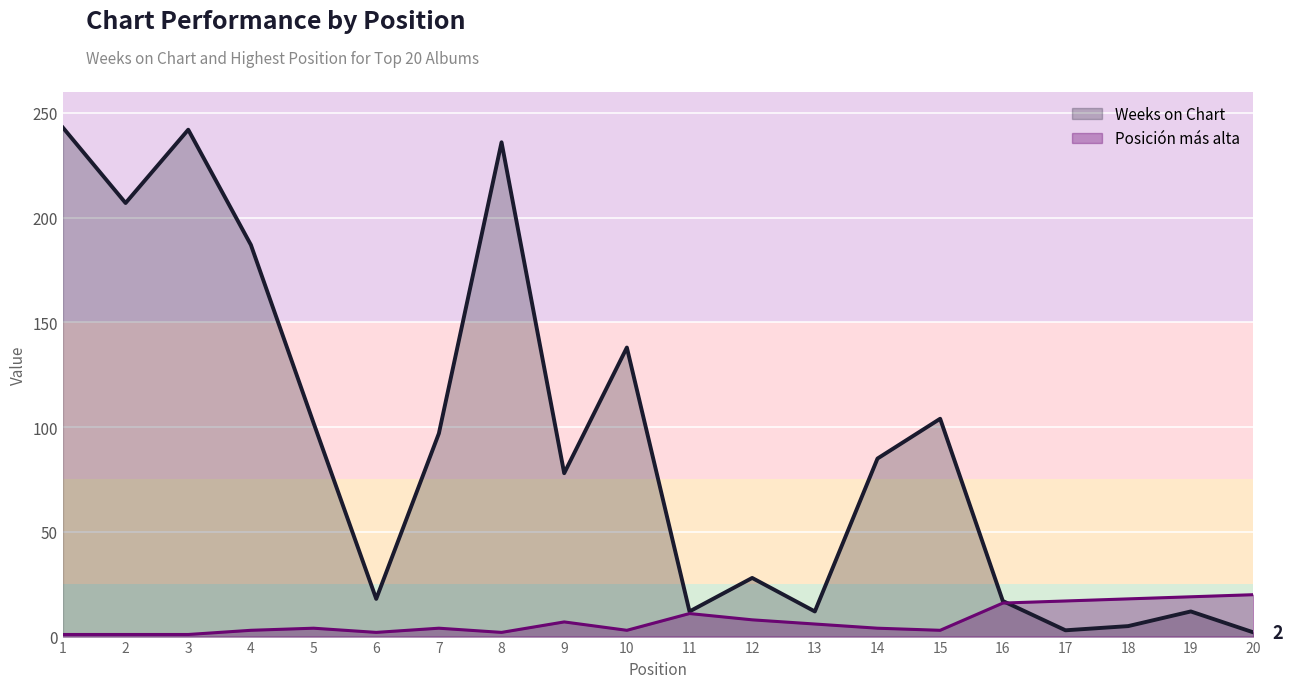

What is the difference between the second highest and minimum values in the Posición más alta series?

18